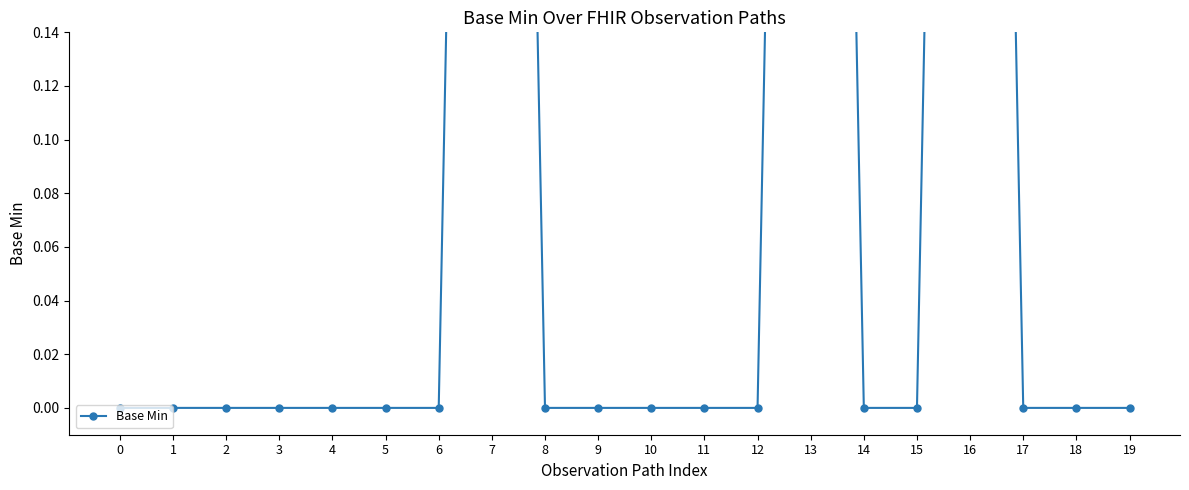

Reading right to left, transcribe all the data shown in this chart.

0	0	0	1	0	0	1	0	0	0	0	0	1	0	0	0	0	0	0	0